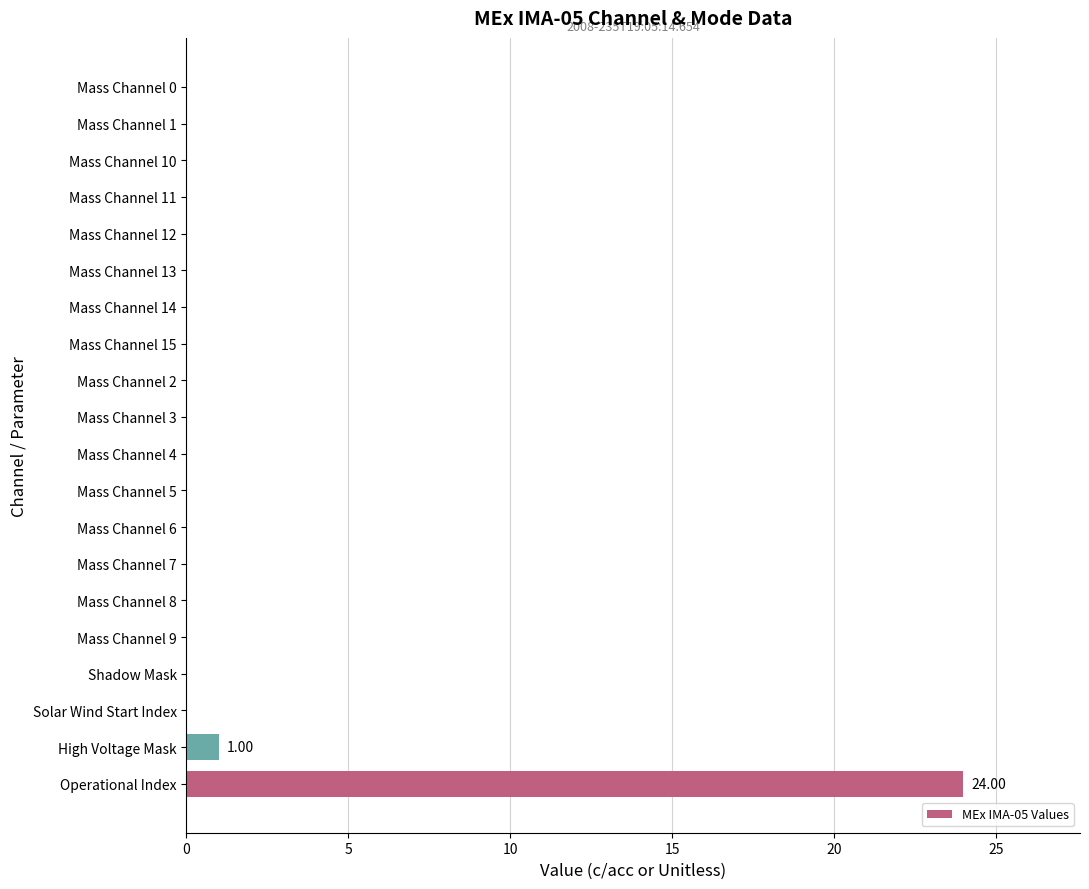

How many categories are shown in the chart?

20